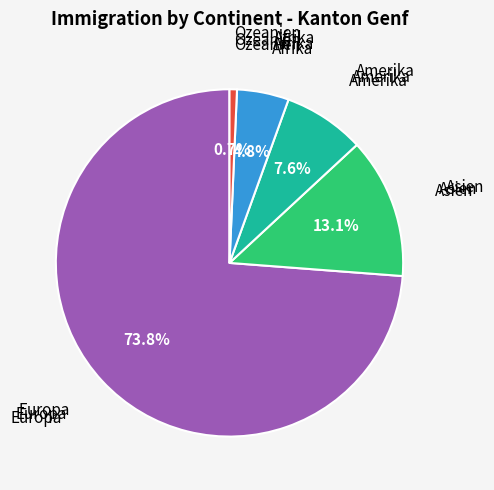

To the nearest percent, what is the average slice percentage?

20%